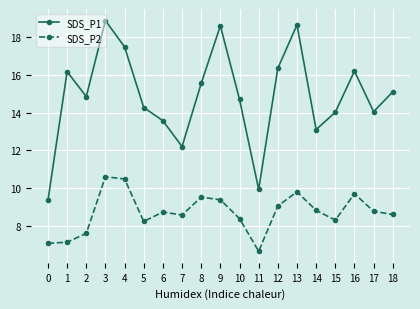

What is the sum of all SDS_P2 values?

165.4